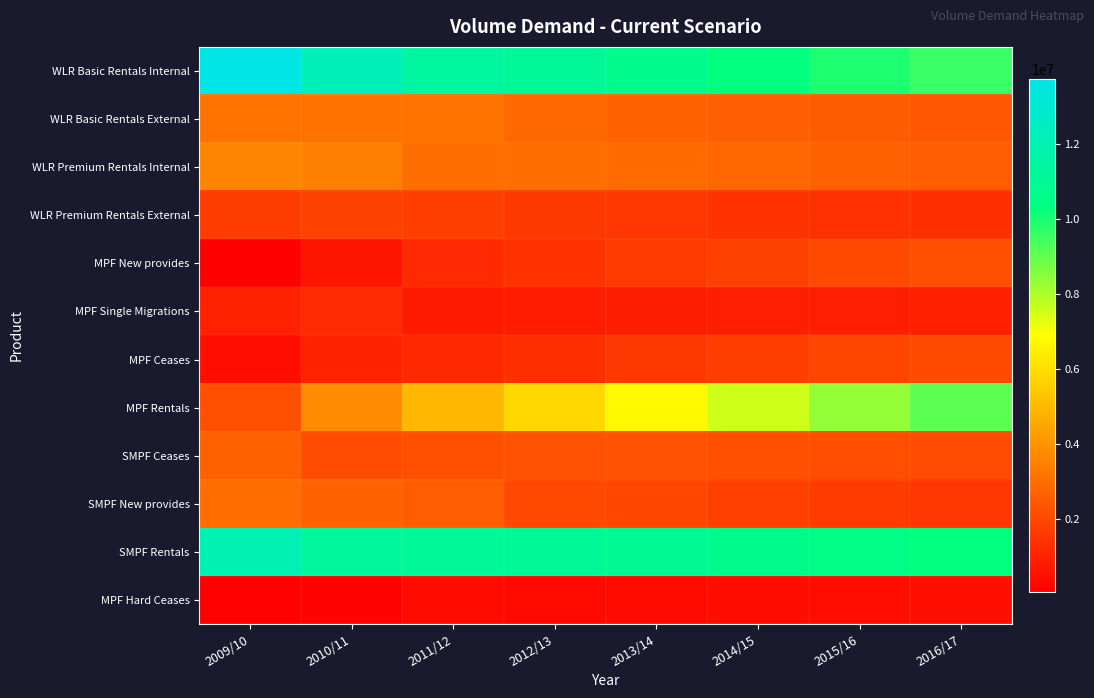

Reading left to right, extract all data points from this chart.

WLR Basic Rentals Internal: 2009/10=13728813.0	2010/11=12250928.0	2011/12=11418728.0	2012/13=11133336.1	2013/14=10713807.1	2014/15=10287821.2	2015/16=9908558.6	2016/17=9553766.9
WLR Basic Rentals External: 2009/10=3176807.0	2010/11=3127373.0	2011/12=3191445.0	2012/13=2839907.5	2013/14=2732893.5	2014/15=2624232.4	2015/16=2527489.5	2016/17=2436988.7
WLR Premium Rentals Internal: 2009/10=3609219.0	2010/11=3487124.0	2011/12=3026492.0	2012/13=3015954.7	2013/14=2902306.8	2014/15=2786909.8	2015/16=2684169.8	2016/17=2588058.8
WLR Premium Rentals External: 2009/10=1684192.0	2010/11=1826284.0	2011/12=1762117.0	2012/13=1576545.6	2013/14=1517137.8	2014/15=1456815.7	2015/16=1403109.9	2016/17=1352869.3
MPF New provides: 2009/10=44000.0	2010/11=626000.0	2011/12=1204000.0	2012/13=1421532.9	2013/14=1628152.0	2014/15=1832538.7	2015/16=2023749.9	2016/17=2206509.1
MPF Single Migrations: 2009/10=956000.0	2010/11=1224000.0	2011/12=768000.0	2012/13=823638.9	2013/14=857751.4	2014/15=890950.3	2015/16=918757.2	2016/17=943105.3
MPF Ceases: 2009/10=447000.0	2010/11=968000.0	2011/12=1170000.0	2012/13=1352042.6	2013/14=1548561.3	2014/15=1742956.8	2015/16=1924820.8	2016/17=2098646.1
MPF Rentals: 2009/10=2223000.0	2010/11=3789000.0	2011/12=4962000.0	2012/13=5858510.0	2013/14=6710041.6	2014/15=7552373.0	2015/16=8340404.3	2016/17=9093603.3
SMPF Ceases: 2009/10=2675000.0	2010/11=2115000.0	2011/12=2235000.0	2012/13=2277368.0	2013/14=2246680.5	2014/15=2214021.6	2015/16=2169728.0	2016/17=2117971.0
SMPF New provides: 2009/10=3002000.0	2010/11=2715000.0	2011/12=2566000.0	2012/13=2038970.2	2013/14=1918447.5	2014/15=1796572.9	2015/16=1666718.3	2016/17=1531744.9
SMPF Rentals: 2009/10=12091000.0	2010/11=11279500.0	2011/12=11166500.0	2012/13=11092580.2	2013/14=10943107.7	2014/15=10784033.2	2015/16=10568288.4	2016/17=10316190.8
MPF Hard Ceases: 2009/10=104970.6	2010/11=151000.0	2011/12=367000.0	2012/13=317504.9	2013/14=363654.0	2014/15=409304.6	2015/16=452012.4	2016/17=492832.3